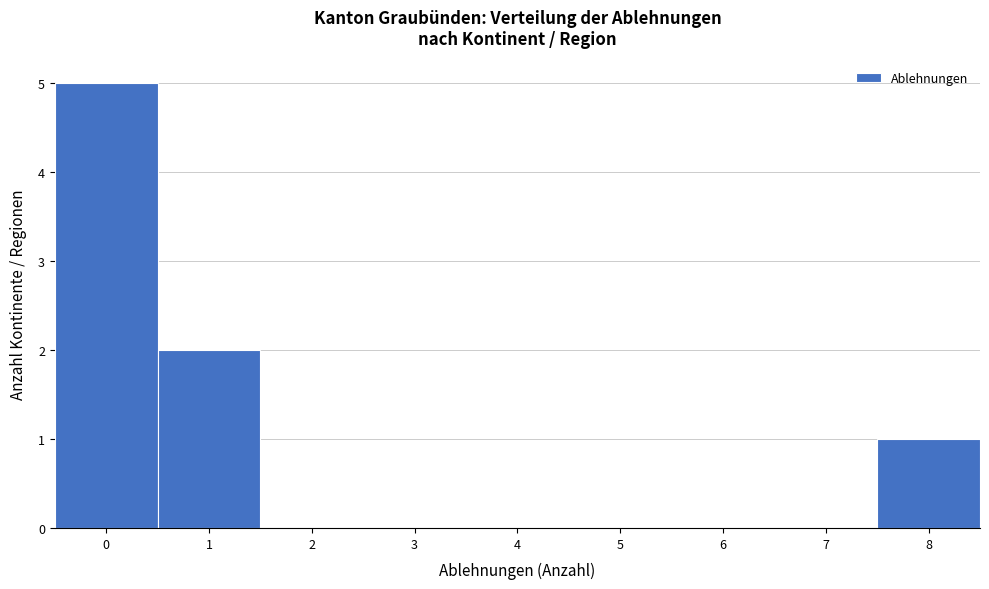

Reading right to left, what are all the values shown in this chart?

8=1	7=0	6=0	5=0	4=0	3=0	2=0	1=2	0=5